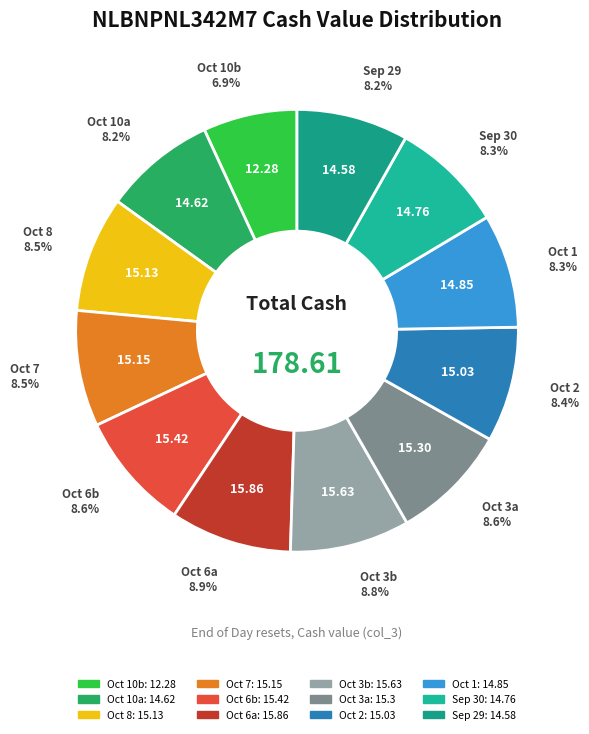

Does Oct 8 account for over 50% of the chart?

No